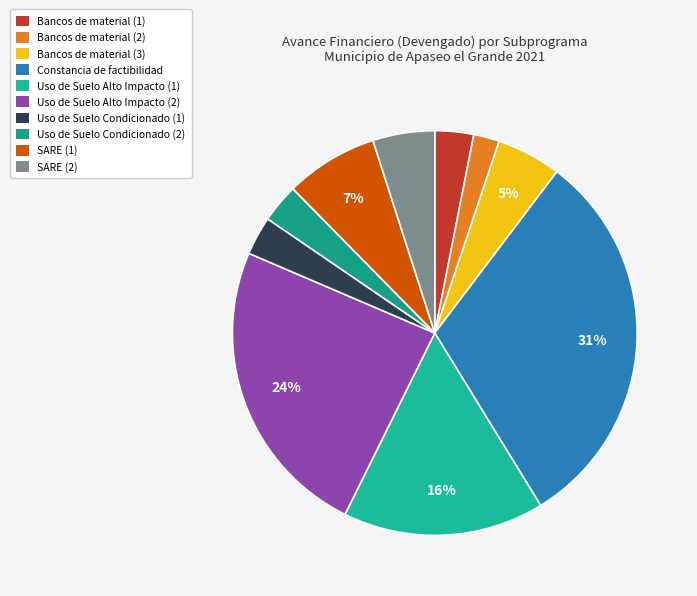

What is the smallest slice in the pie chart?

Bancos de material (2)